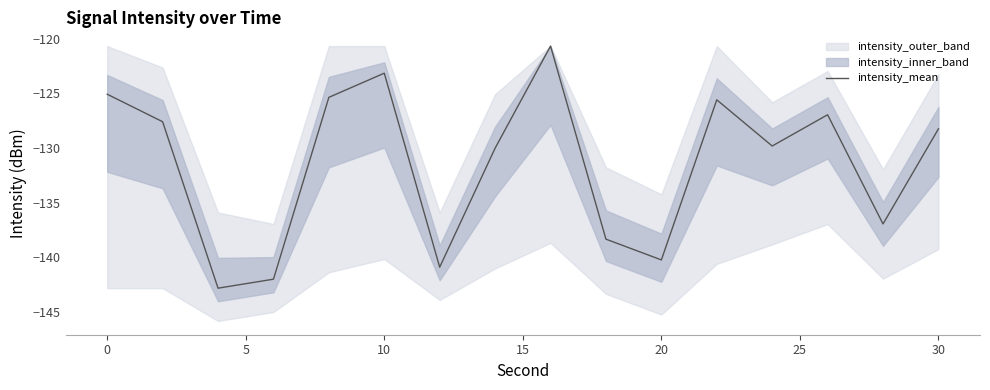

Reading left to right, transcribe all the data shown in this chart.

-125.1	-127.6	-142.8	-142.0	-125.4	-123.2	-140.9	-130.0	-120.7	-138.3	-140.2	-125.6	-129.8	-127.0	-136.9	-128.2